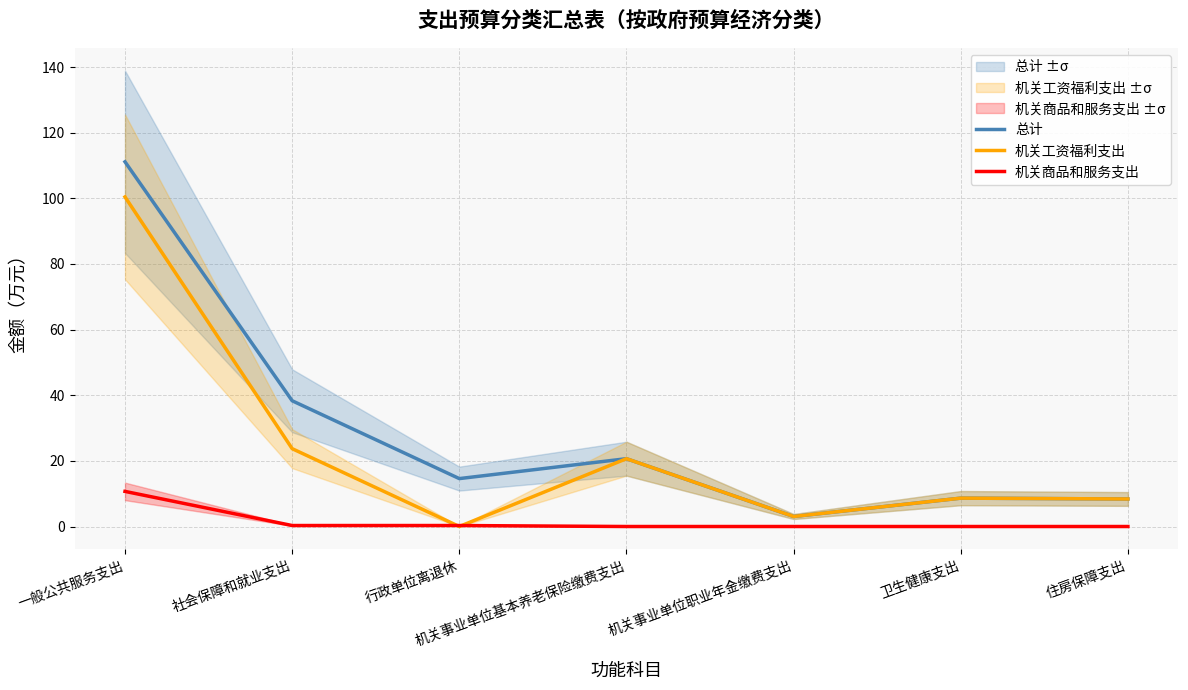

Which category has the lowest value in the 机关工资福利支出 series?

行政单位离退休